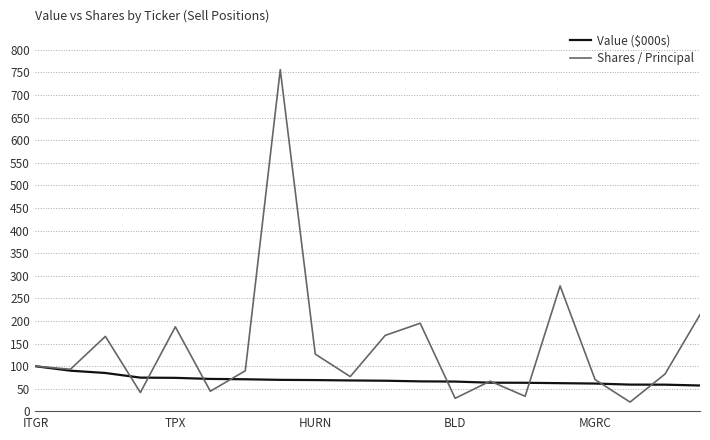

Which series has the largest range (max minus min)?

Shares / Principal